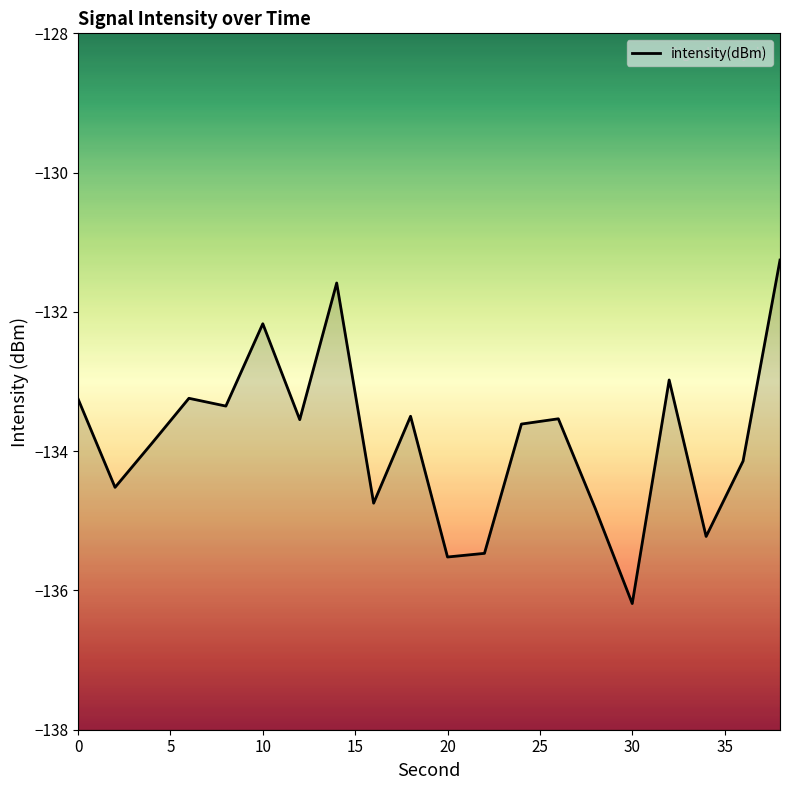

How many lines are shown in the chart?

1